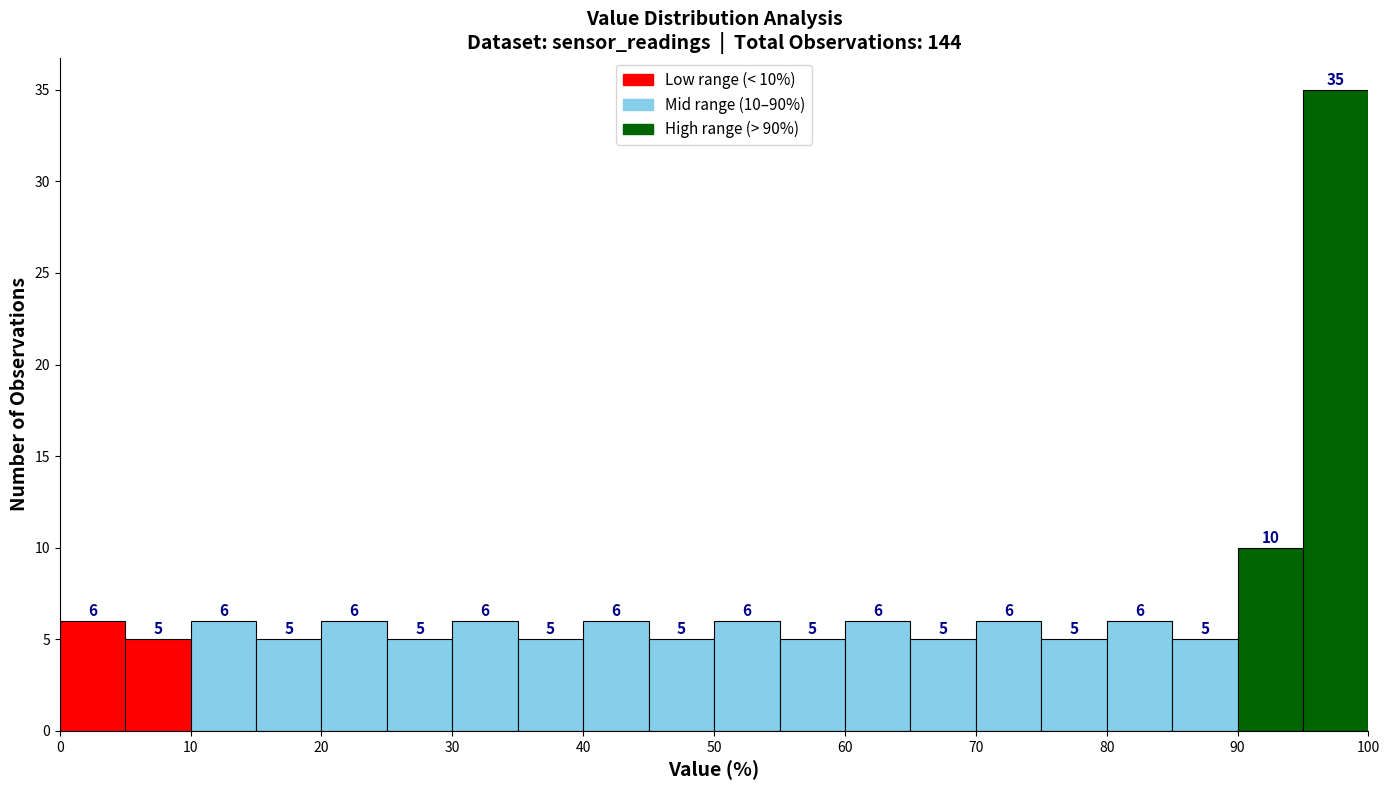

Over which range of the x-axis is the bar tallest?

95 to 100